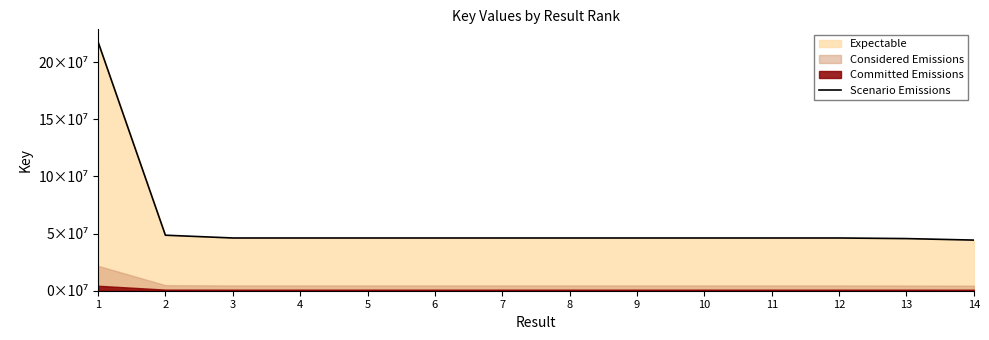

What is the change in value from 1 to 11?

-171677951